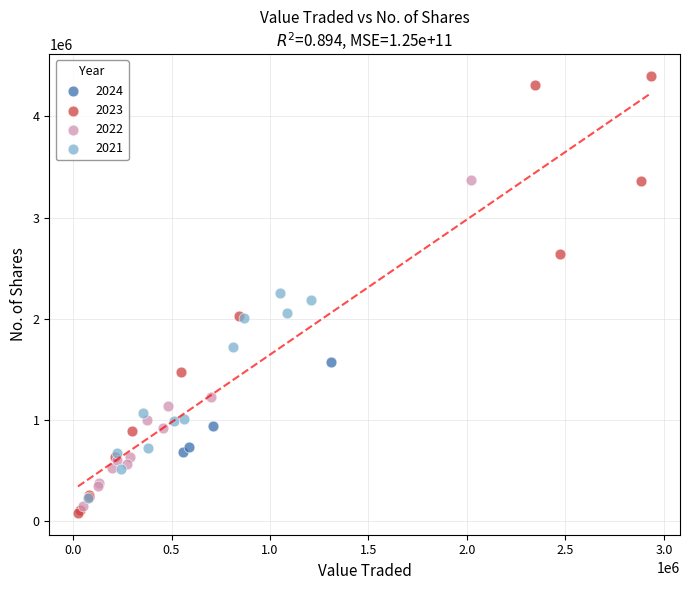

Which series contains the highest Y value?

2023